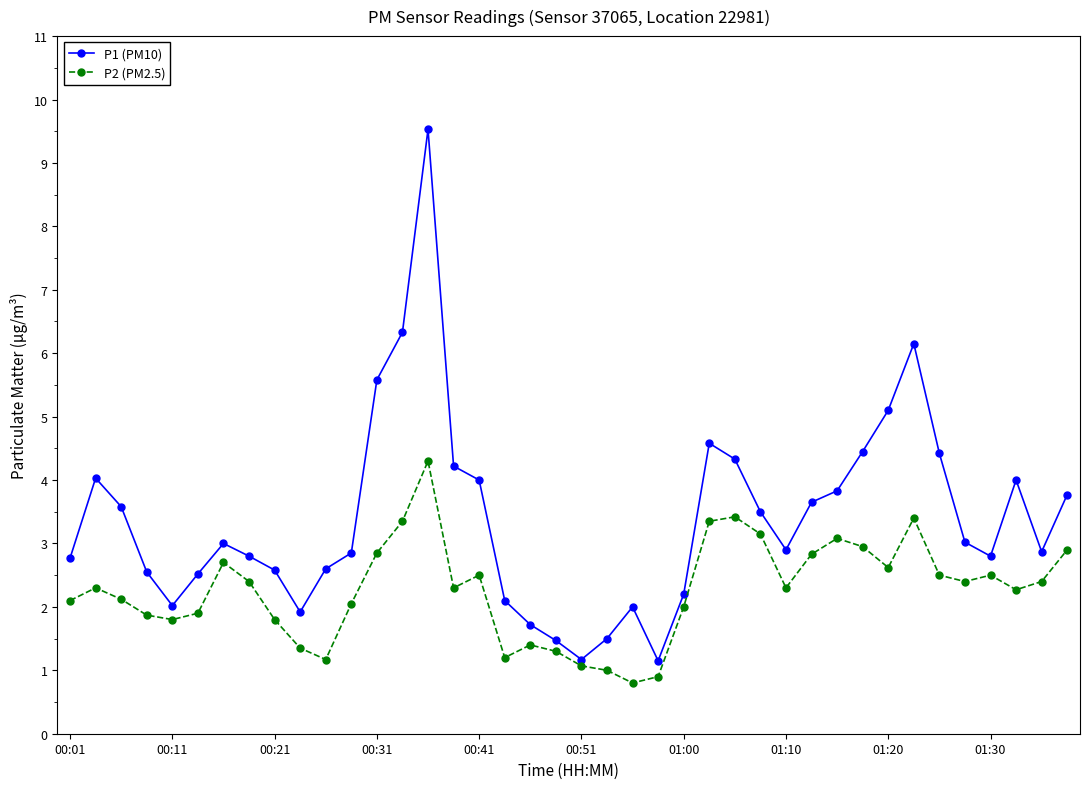

What is the maximum value for P2 (PM2.5)?

4.3